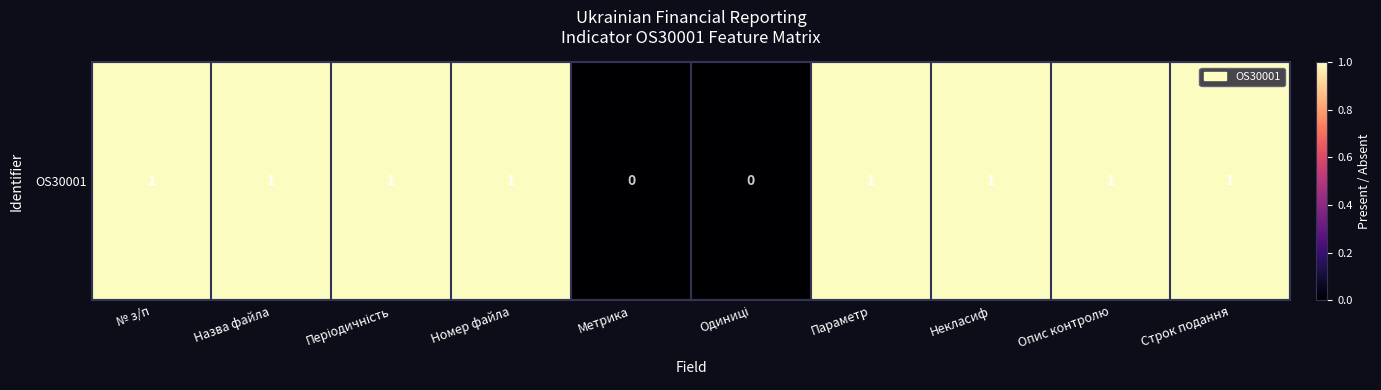

Is it true that the value at № з/п is 1?

True